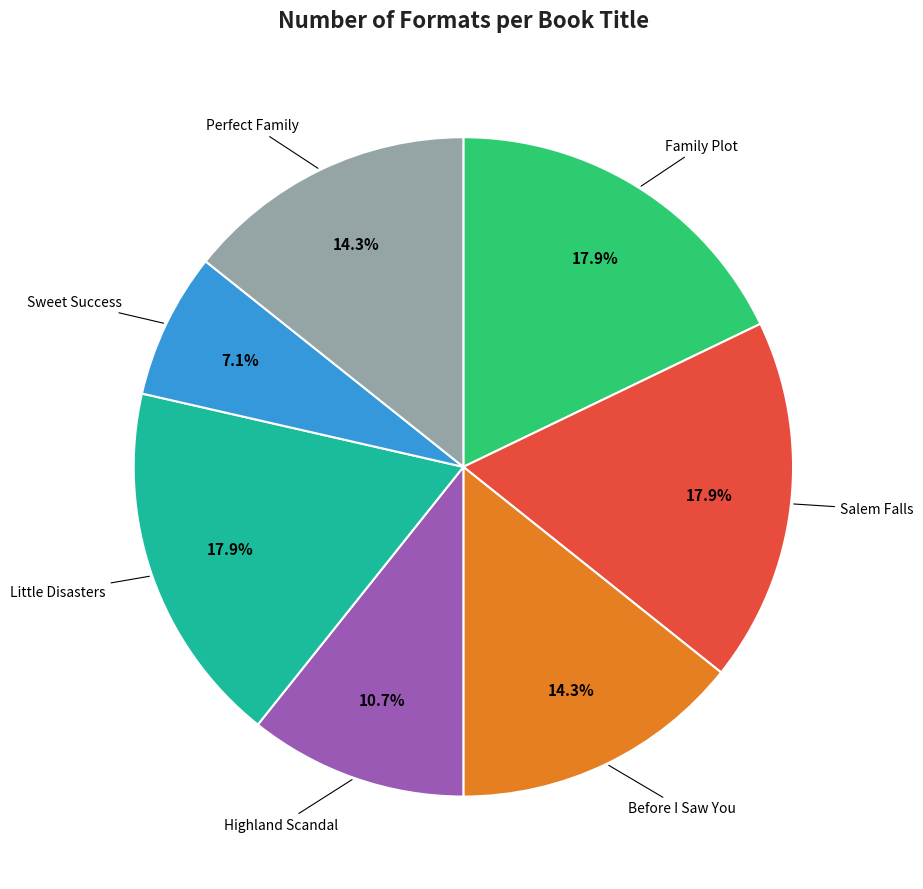

Is there a majority slice in this chart?

No